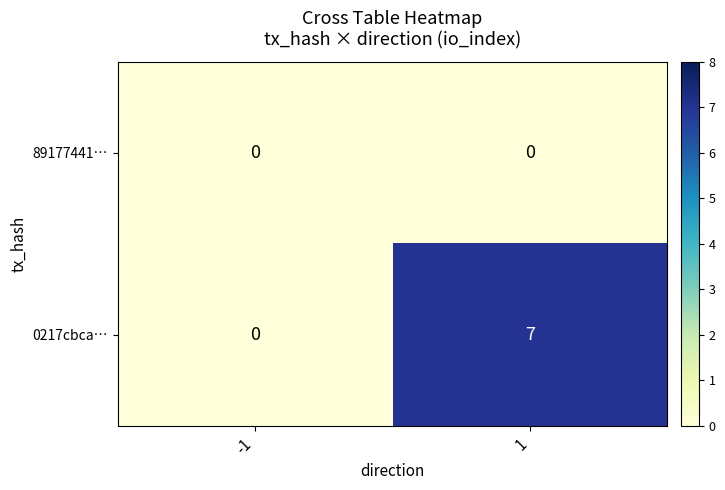

The 0217cbca… series shows 5 at 1. True or false?

False